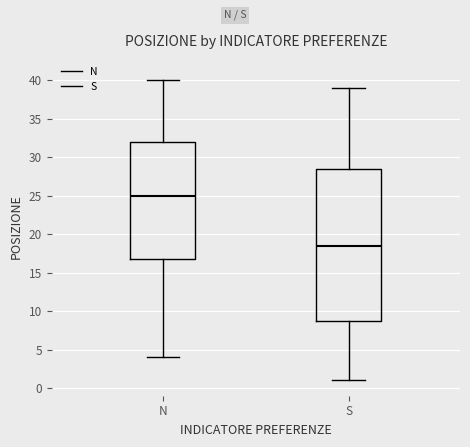

Which box's median line is the lowest?

S